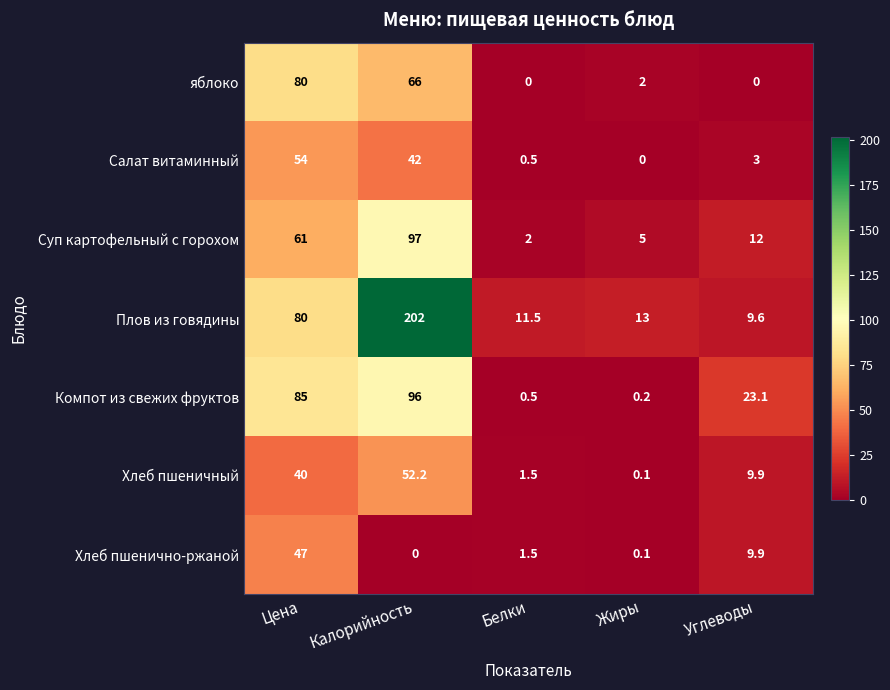

What is the total value across all series at Жиры?

20.4